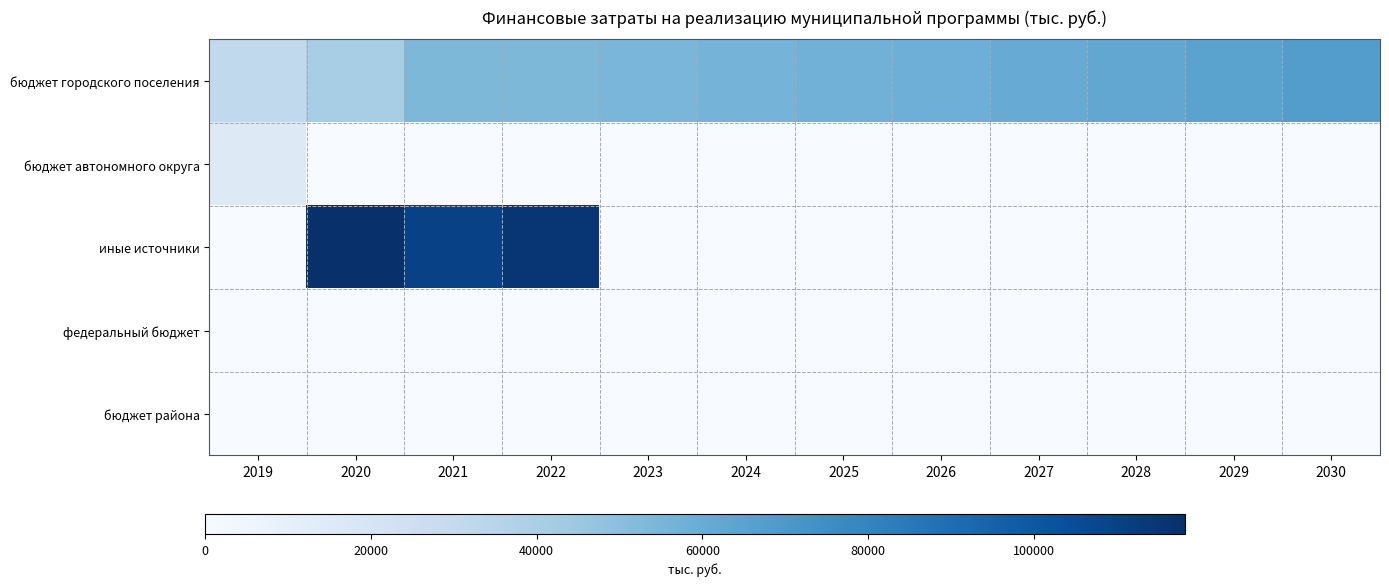

How many distinct data groups are displayed?

5